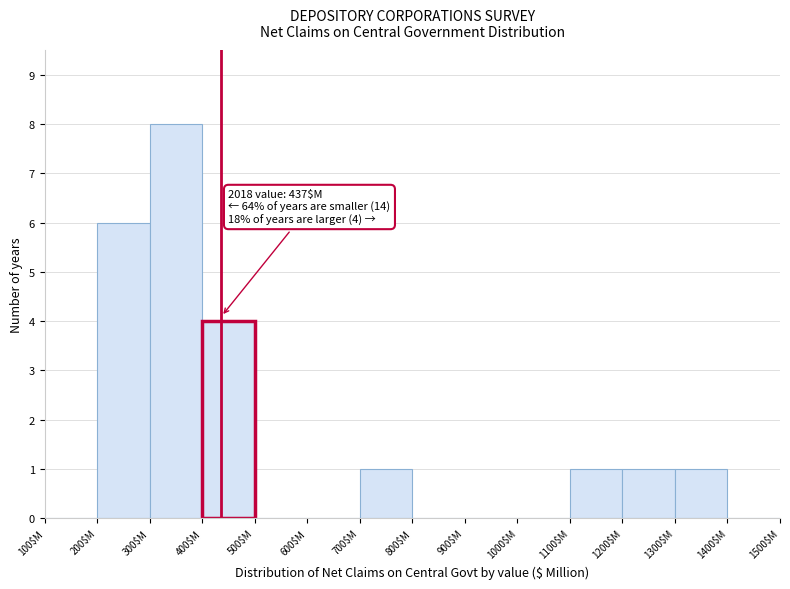

Which range on the x-axis has the tallest bar?

300 to 400